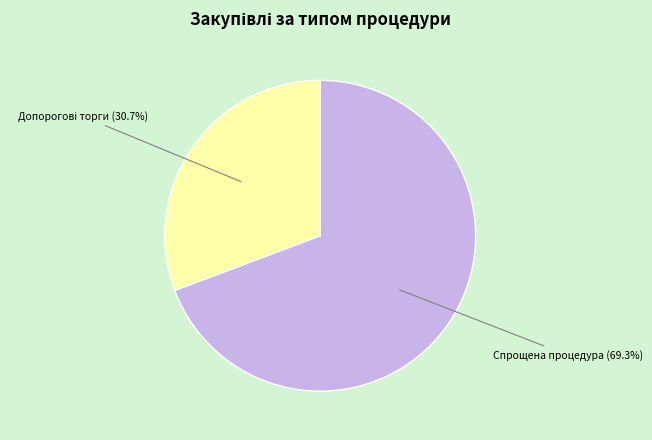

How many slices are in this pie chart?

2